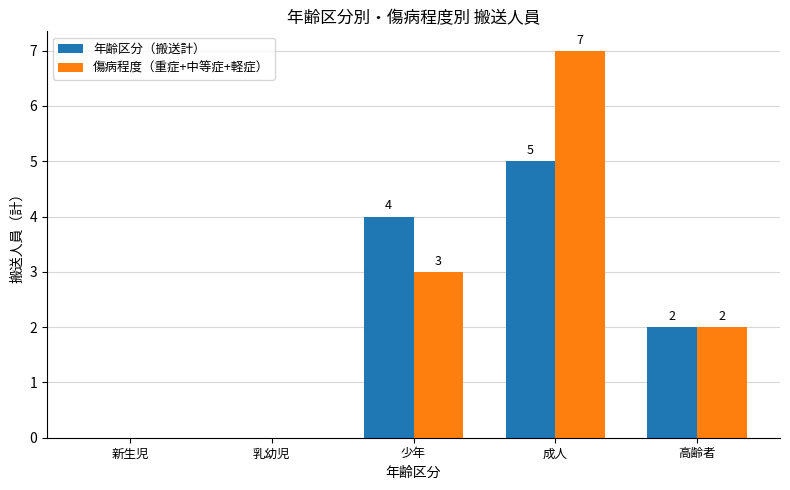

True or false: 傷病程度（重症+中等症+軽症） has a value of 0 at 新生児.

True